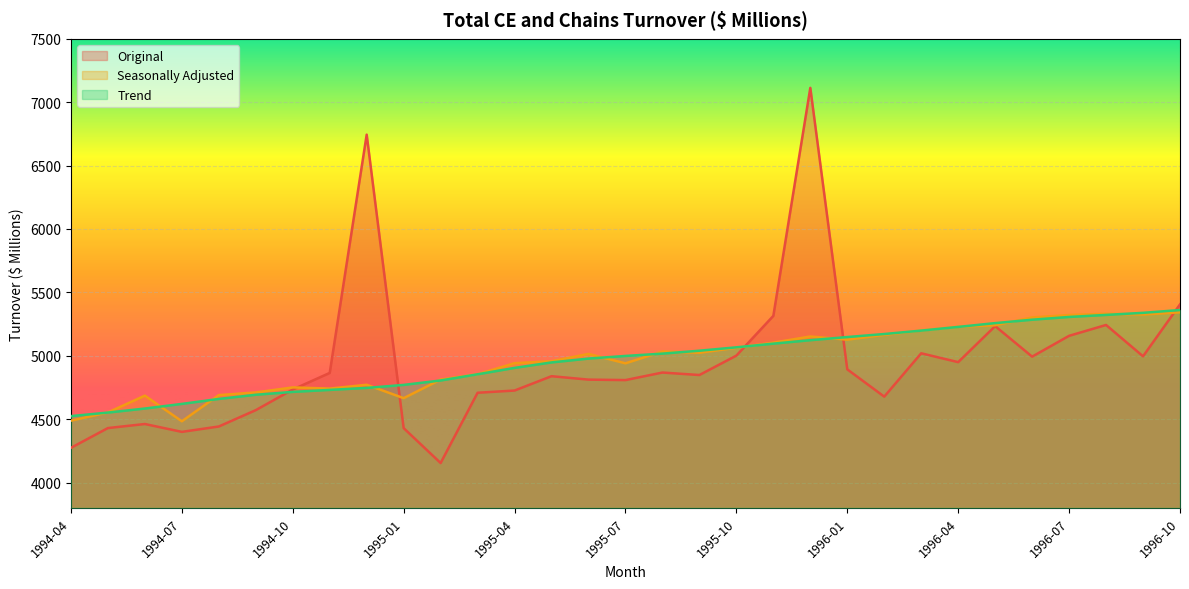

Which series changed the most between 1994-05 and 1994-07?

Seasonally Adjusted